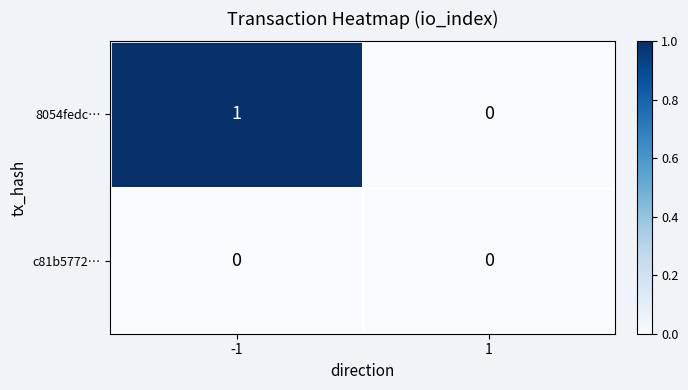

At -1, list the series in order from largest to smallest.

8054fedc…, c81b5772…